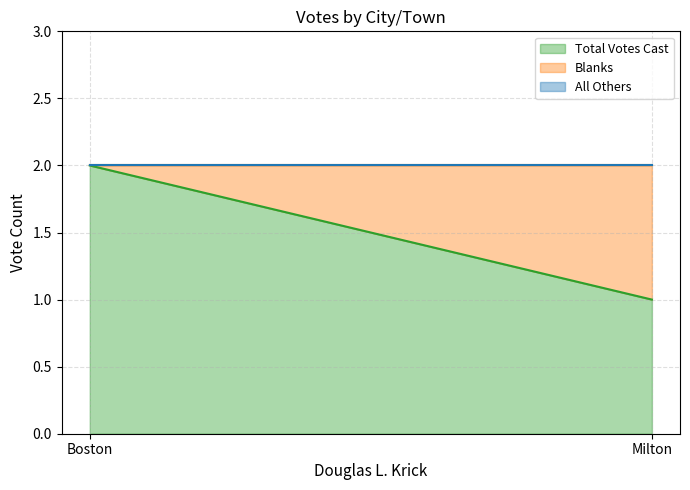

What is the difference between the Total Votes Cast values at Boston and Milton?

1